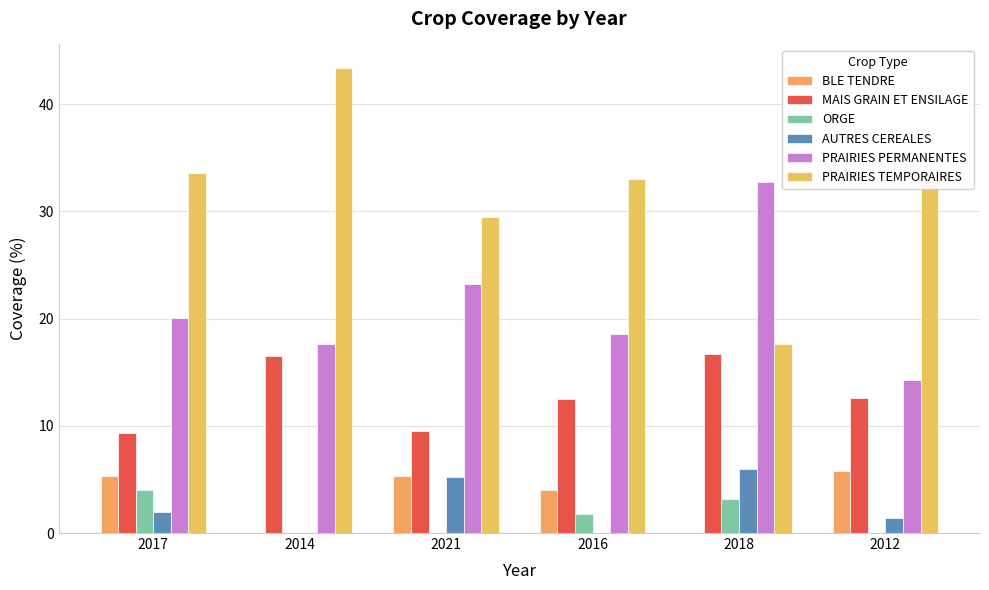

Reading left to right, transcribe all the data shown in this chart.

BLE TENDRE: 2017=5.3	2014=0.0	2021=5.3	2016=4.0	2018=0.0	2012=5.8
MAIS GRAIN ET ENSILAGE: 2017=9.3	2014=16.5	2021=9.5	2016=12.5	2018=16.7	2012=12.6
ORGE: 2017=4.0	2014=0.0	2021=0.0	2016=1.8	2018=3.2	2012=0.0
AUTRES CEREALES: 2017=2.0	2014=0.0	2021=5.2	2016=0.0	2018=6.0	2012=1.4
PRAIRIES PERMANENTES: 2017=20.1	2014=17.6	2021=23.2	2016=18.6	2018=32.7	2012=14.3
PRAIRIES TEMPORAIRES: 2017=33.6	2014=43.4	2021=29.5	2016=33.0	2018=17.6	2012=32.8